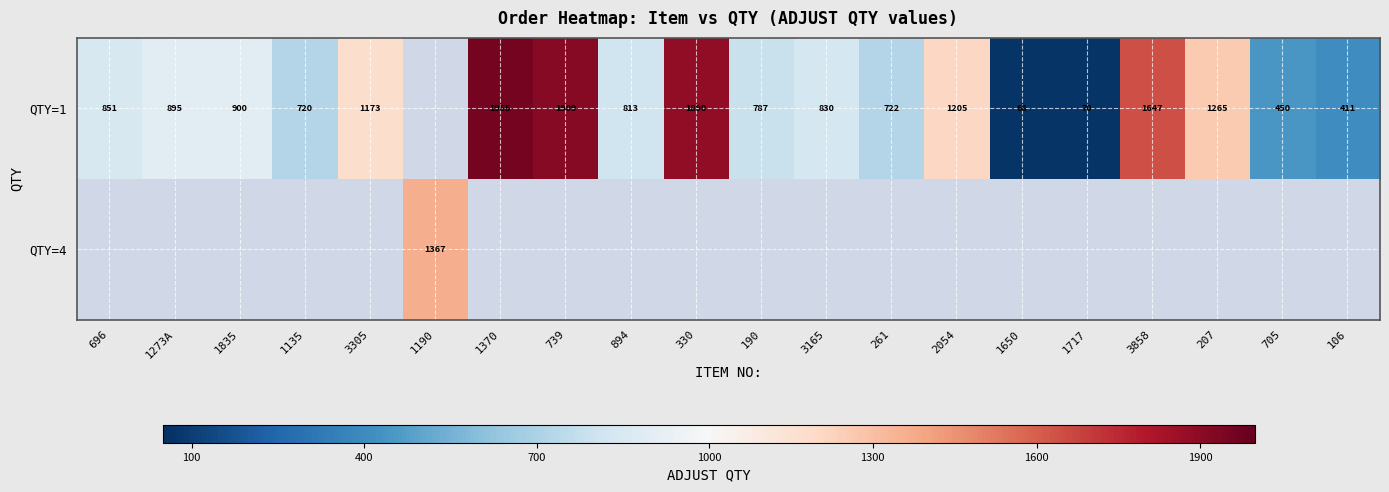

What is the difference between the QTY=1 values at 261 and 894?

91